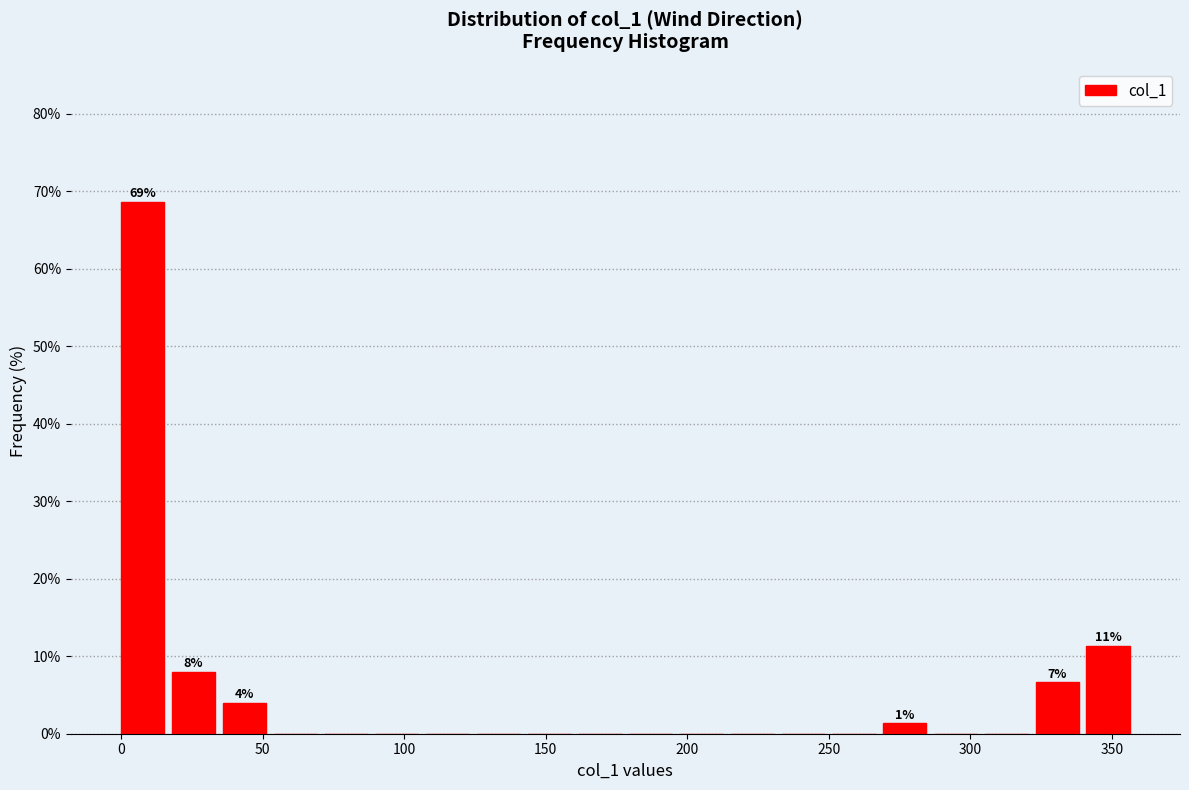

Around what value on the x-axis is the tallest bar? Give the approximate position of its centre, as read against the axis.

10